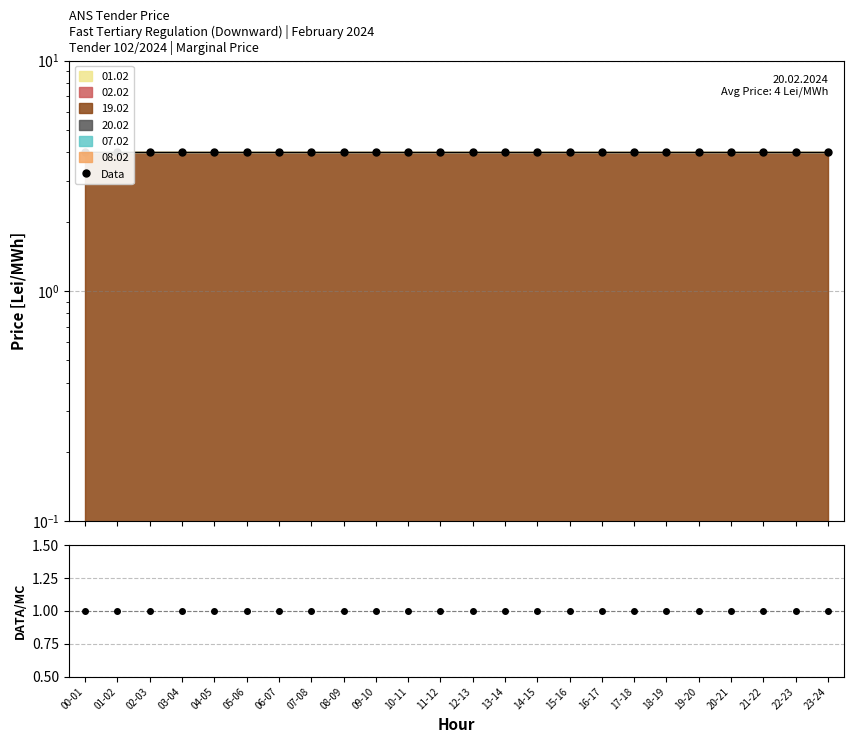

Reading left to right, list all the values displayed in this chart.

Data: 00-01=4	01-02=4	02-03=4	03-04=4	04-05=4	05-06=4	06-07=4	07-08=4	08-09=4	09-10=4	10-11=4	11-12=4	12-13=4	13-14=4	14-15=4	15-16=4	16-17=4	17-18=4	18-19=4	19-20=4	20-21=4	21-22=4	22-23=4	23-24=4
Data/MC: 00-01=1	01-02=1	02-03=1	03-04=1	04-05=1	05-06=1	06-07=1	07-08=1	08-09=1	09-10=1	10-11=1	11-12=1	12-13=1	13-14=1	14-15=1	15-16=1	16-17=1	17-18=1	18-19=1	19-20=1	20-21=1	21-22=1	22-23=1	23-24=1